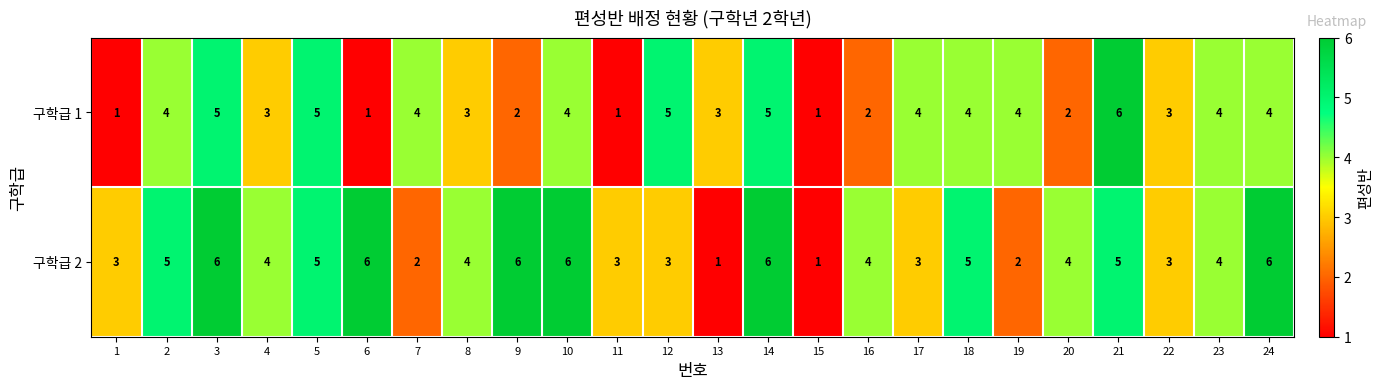

How many distinct data groups are displayed?

2